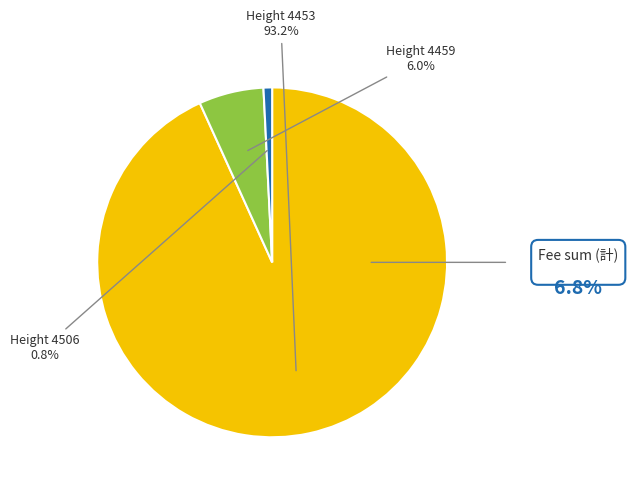

Is there a majority slice in this chart?

Yes